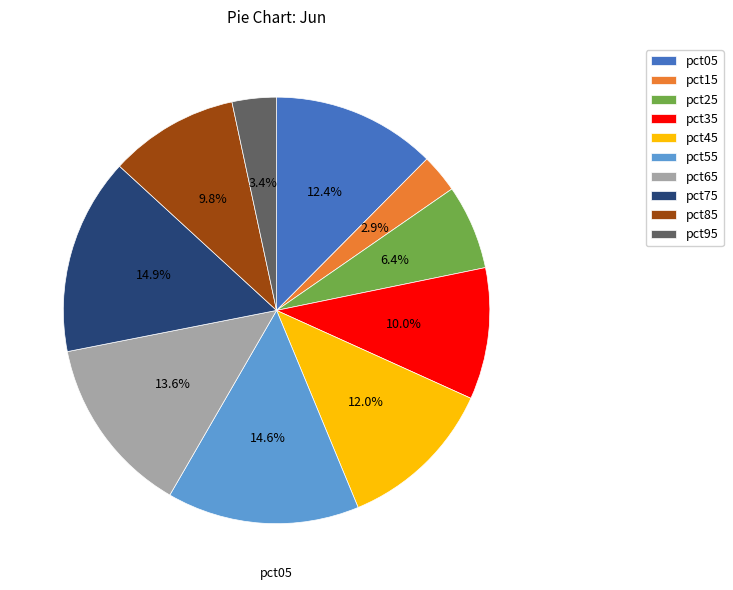

To the nearest percent, what percentage of the pie is pct65?

14%